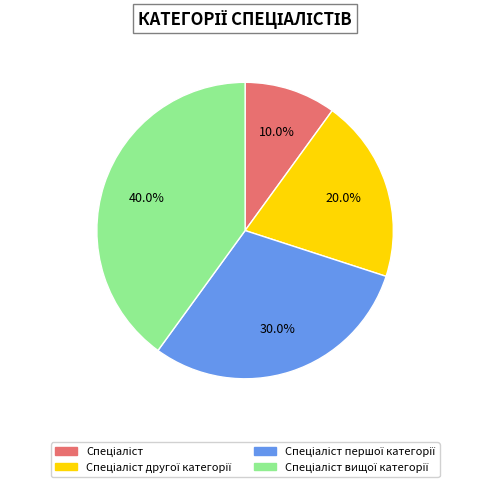

Does any single category account for the majority?

No